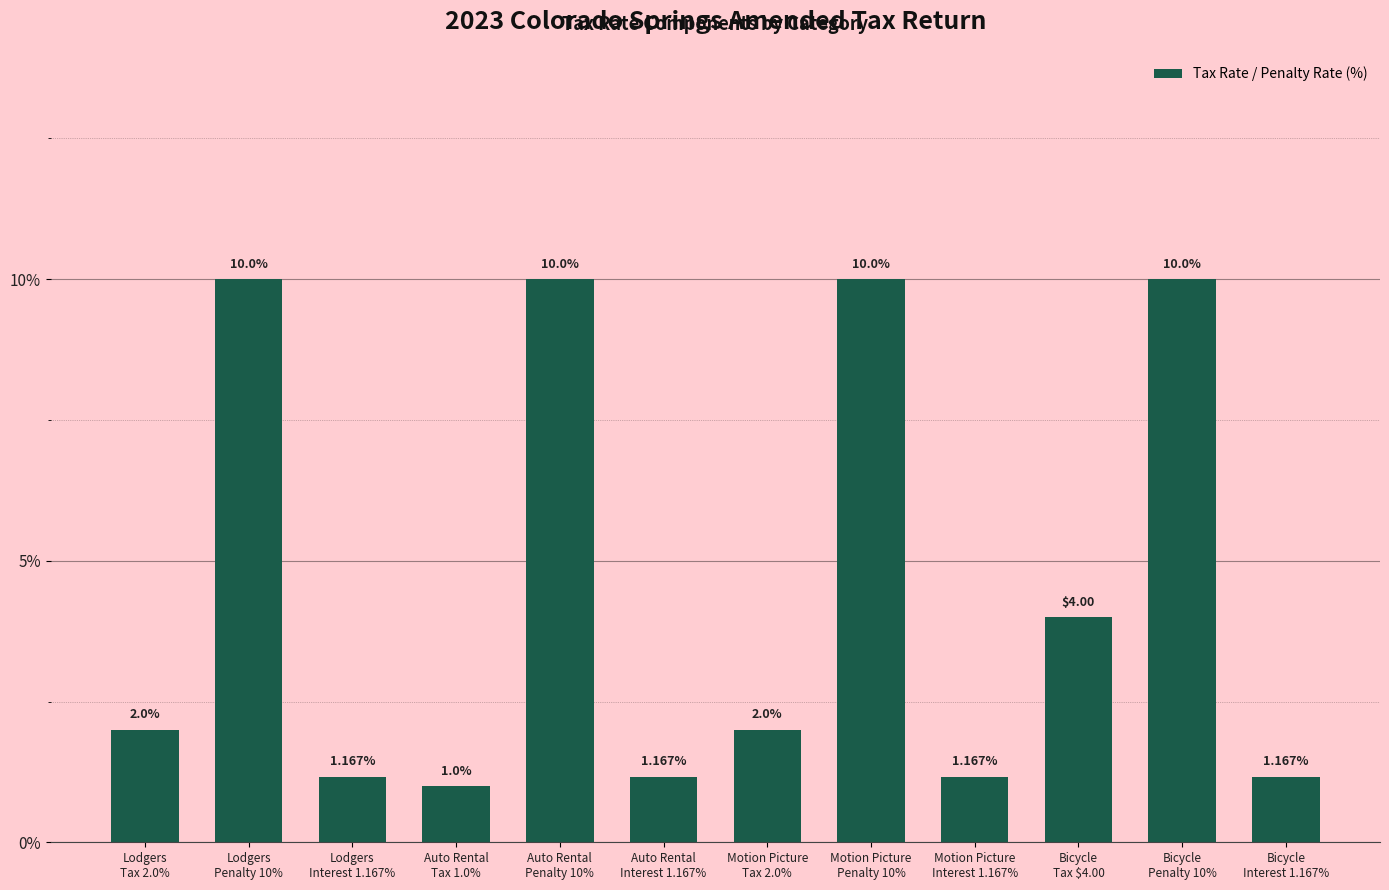

What is the sum of the values at Lodgers
Tax 2.0% and Auto Rental
Tax 1.0%?

3.0